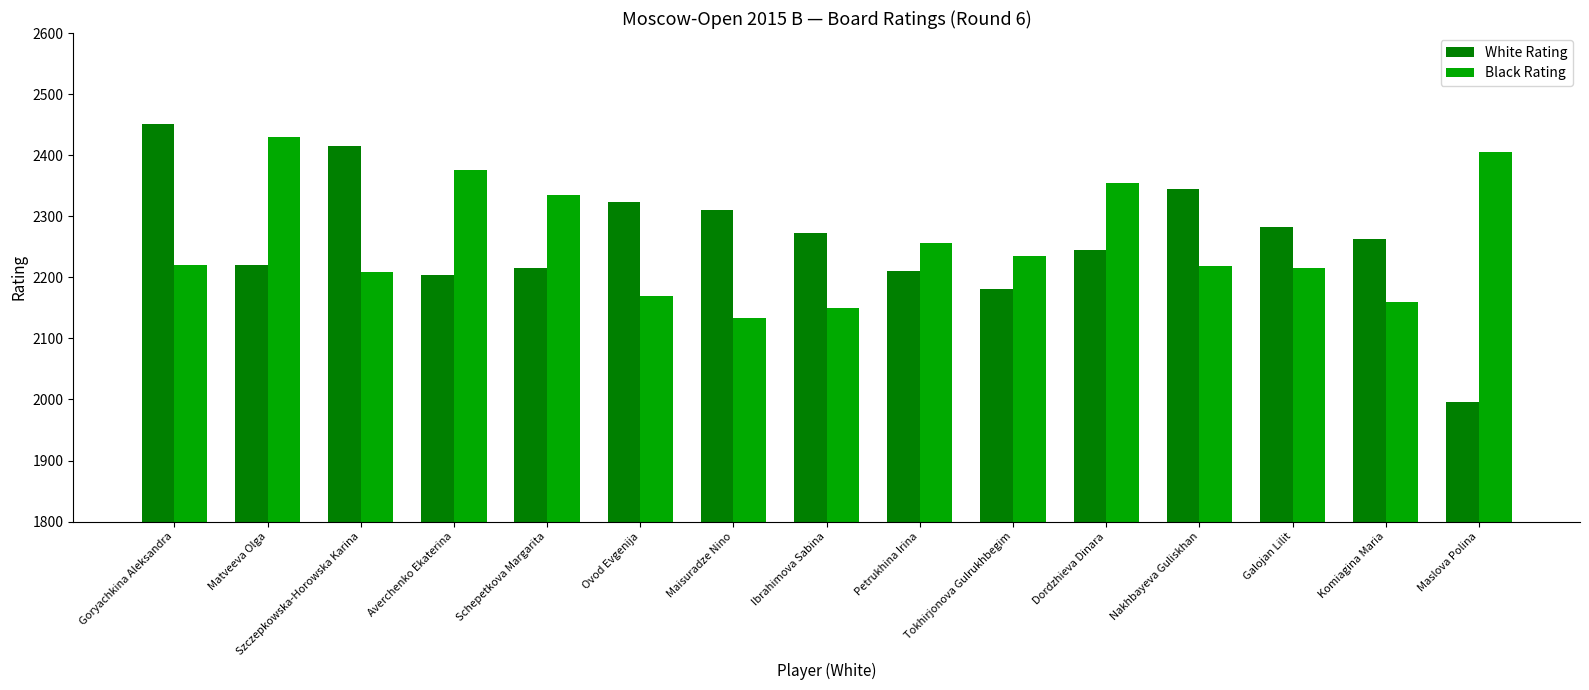

What position from the right is Matveeva Olga?

14